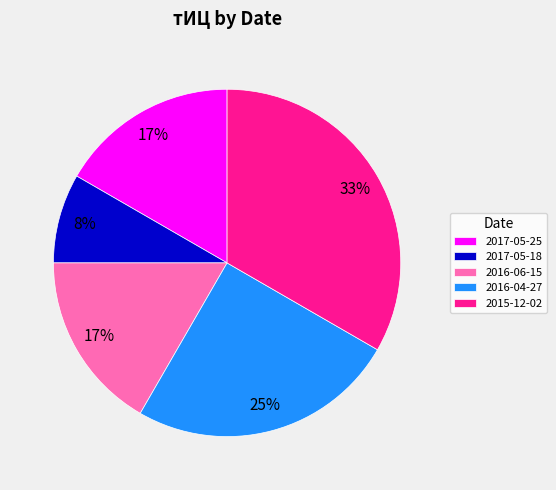

What is the ratio of the value at 2015-12-02 to the value at 2016-04-27?

1.3